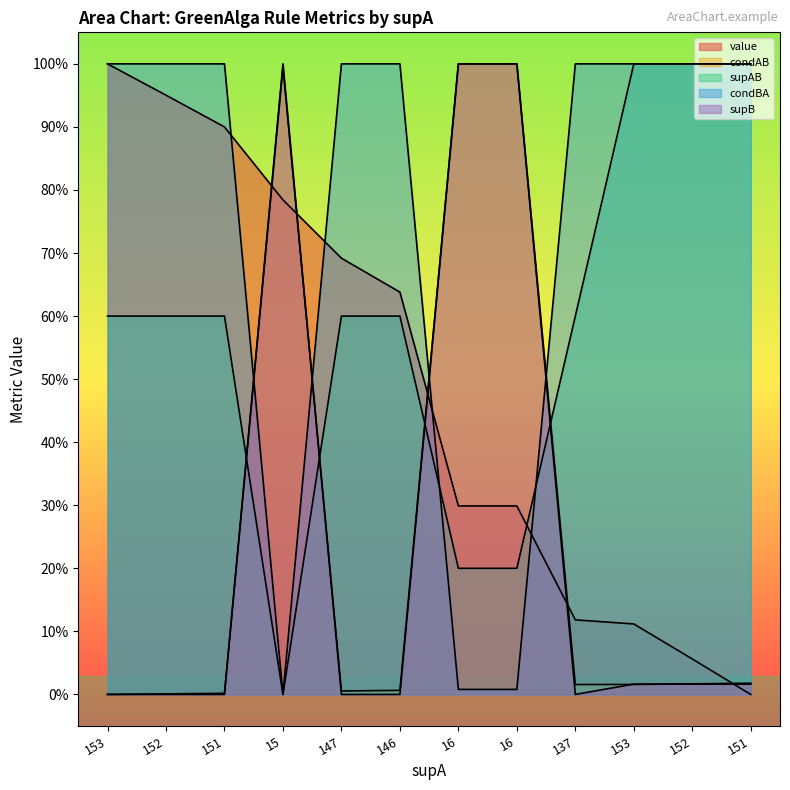

Reading left to right, what are all the values shown in this chart?

value: 153=1.0	152=1.0	151=0.9	15=0.8	147=0.7	146=0.6	16=0.3	16=0.3	137=0.1	153=0.1	152=0.1	151=0.0
condAB: 153=0.0	152=0.0	151=0.0	15=1.0	147=0.0	146=0.0	16=1.0	16=1.0	137=0.0	153=0.0	152=0.0	151=0.0
supAB: 153=0.6	152=0.6	151=0.6	15=0.0	147=0.6	146=0.6	16=0.2	16=0.2	137=0.6	153=1.0	152=1.0	151=1.0
condBA: 153=1.0	152=1.0	151=1.0	15=0.0	147=1.0	146=1.0	16=0.0	16=0.0	137=1.0	153=1.0	152=1.0	151=1.0
supB: 153=0.0	152=0.0	151=0.0	15=1.0	147=0.0	146=0.0	16=1.0	16=1.0	137=0.0	153=0.0	152=0.0	151=0.0